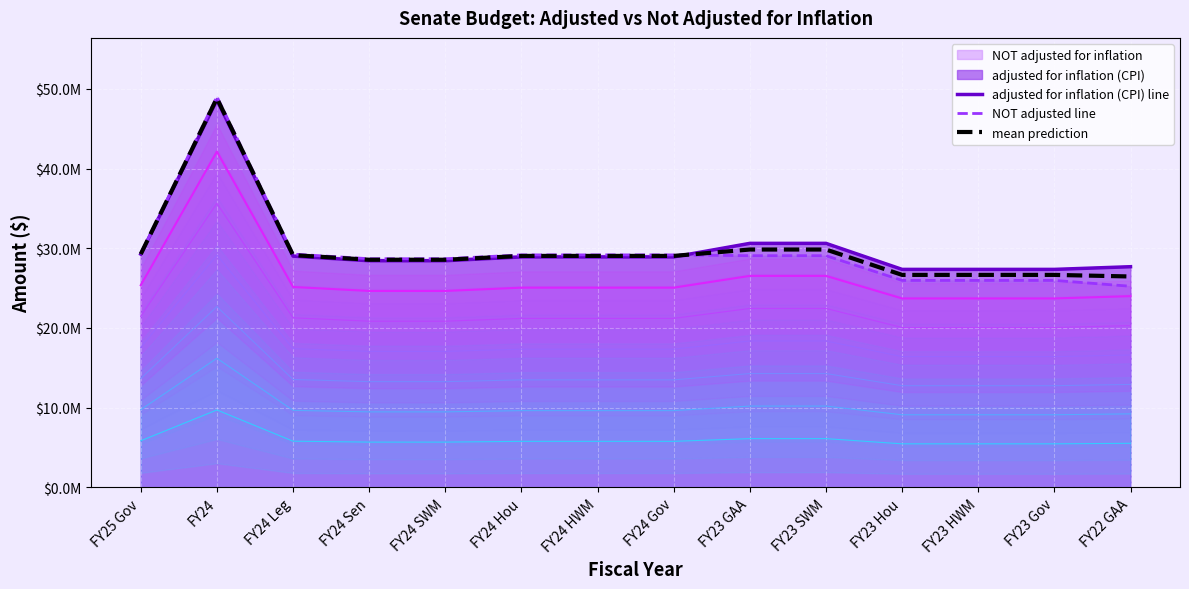

What is the value of the adjusted for inflation (CPI) line point at the 9th from the left?

30613298.0